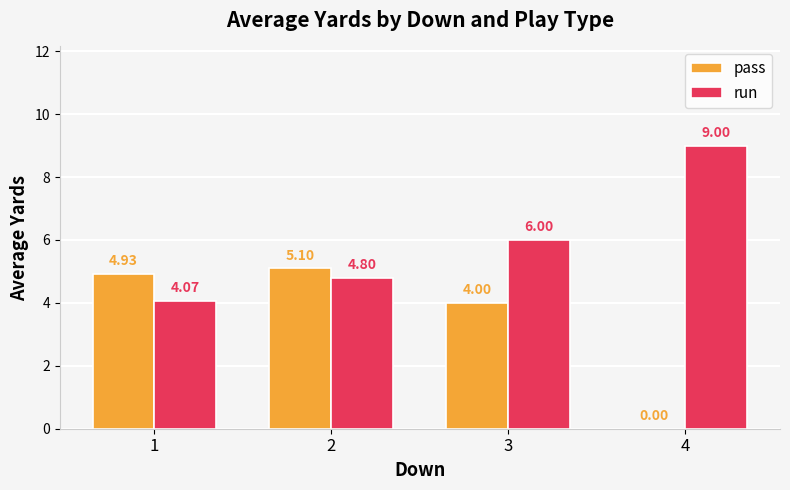

Which series has the largest range (max minus min)?

pass